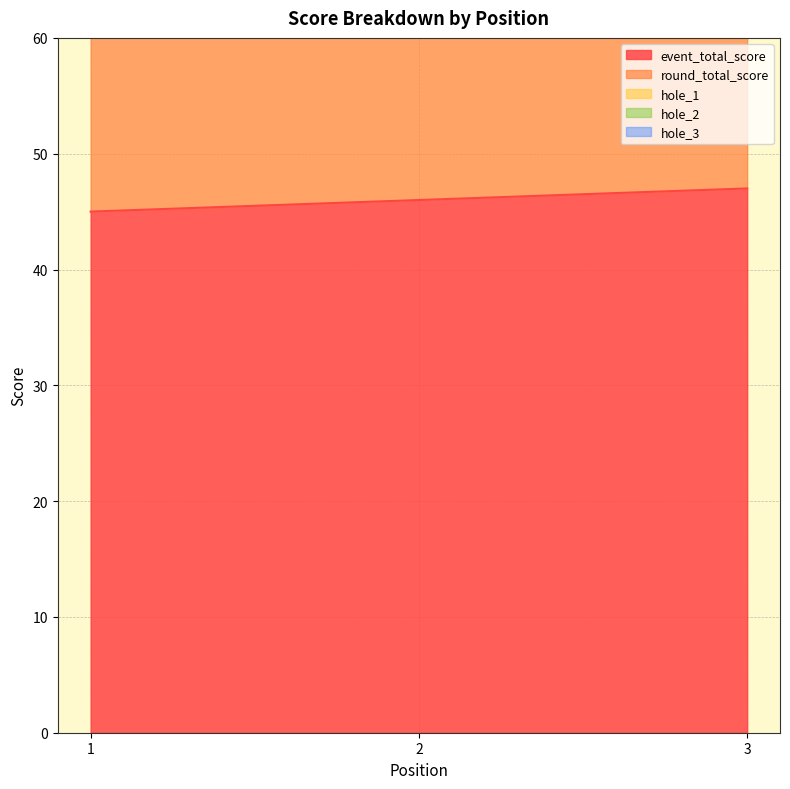

The event_total_score series shows 46 at 2. True or false?

True